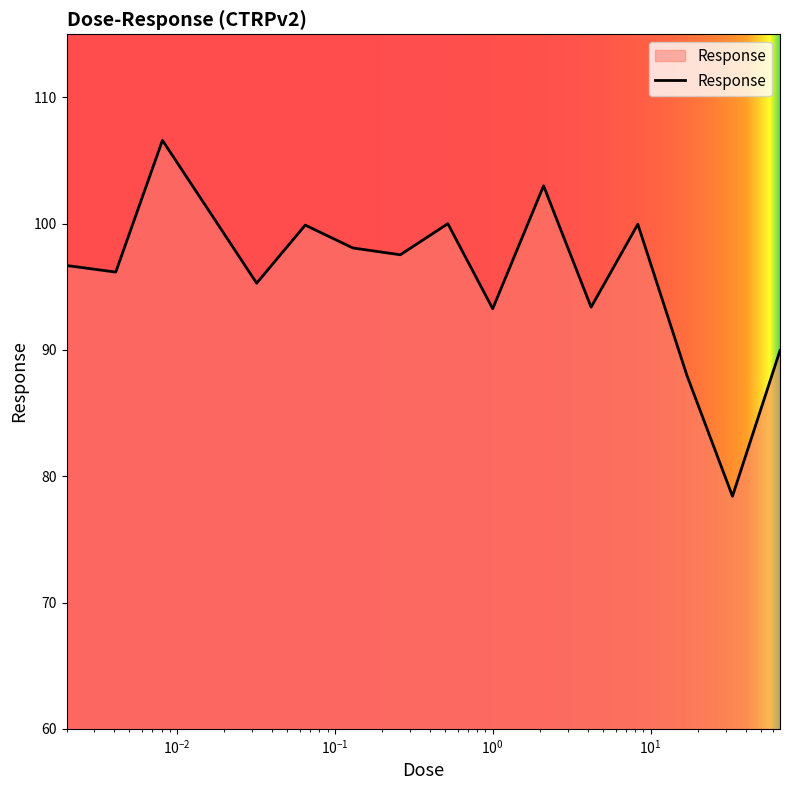

What is the greatest value displayed?

106.6